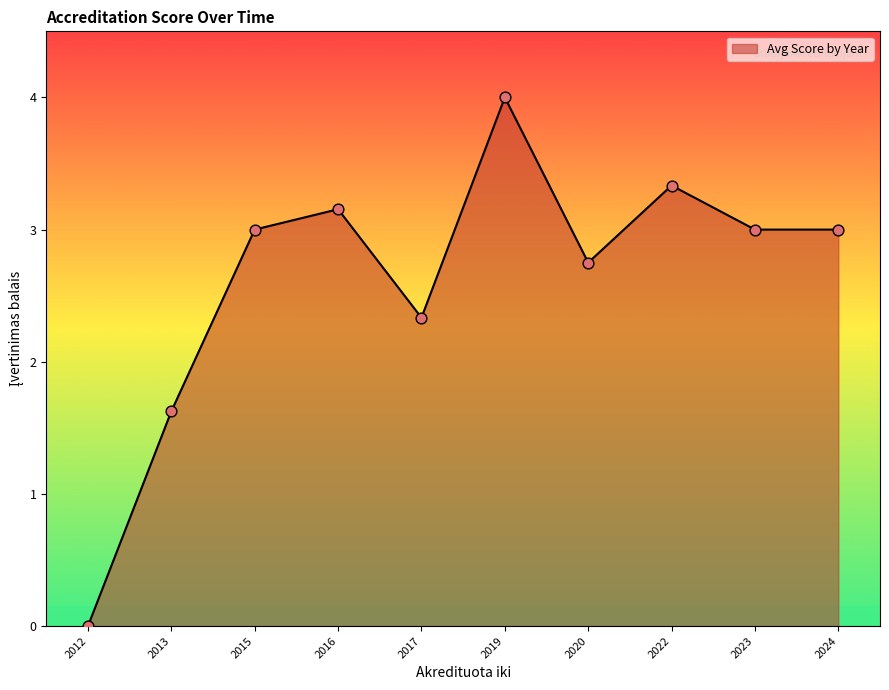

Which has a higher value, 2013 or 2016?

2016